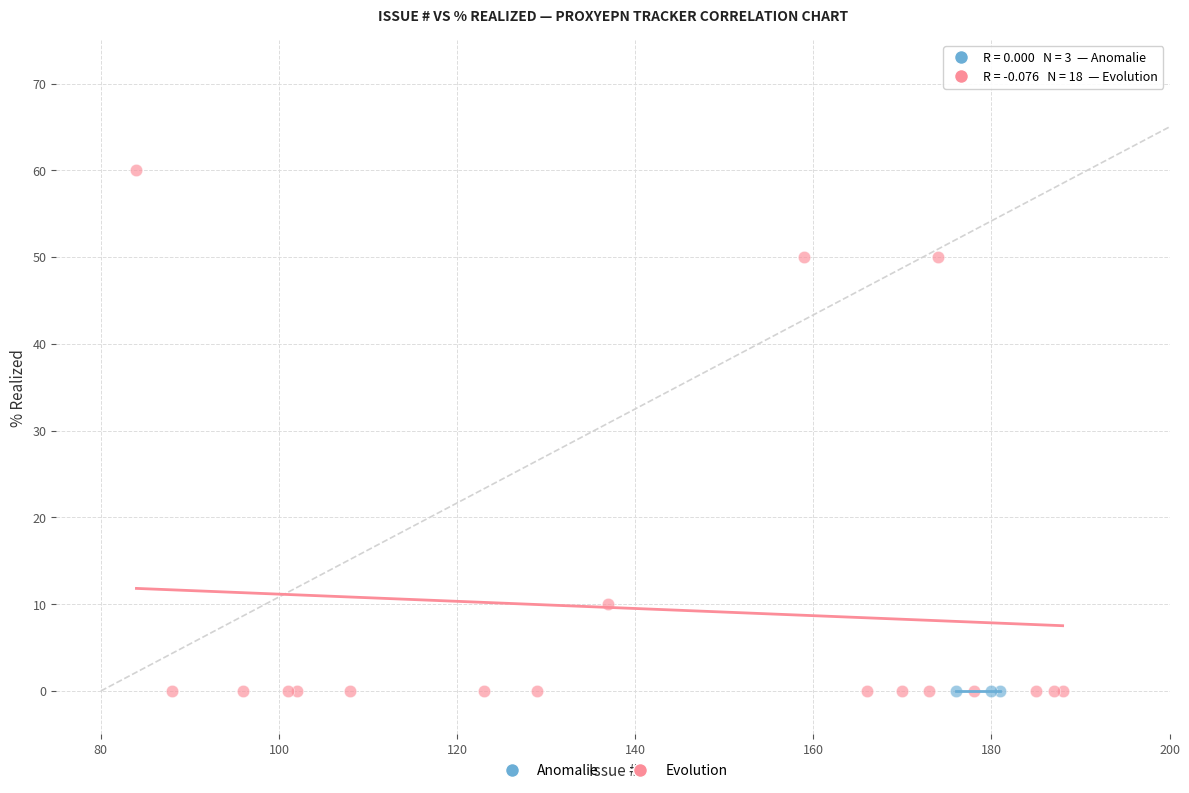

Which series contains the highest Y value?

Evolution